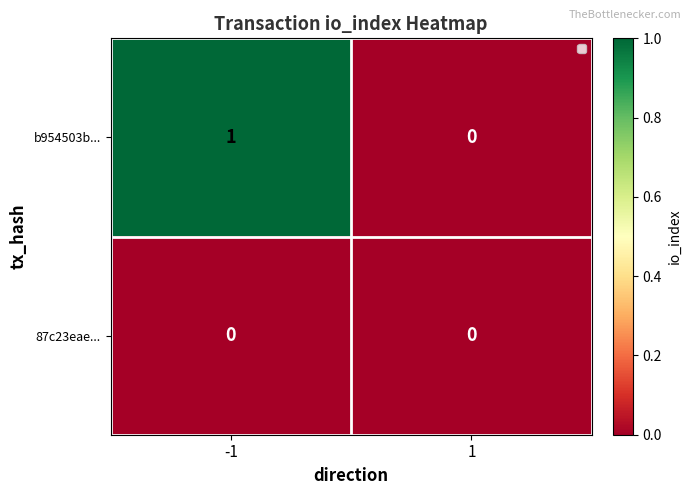

Reading left to right, list all the values displayed in this chart.

b954503b...: -1=1	1=0
87c23eae...: -1=0	1=0